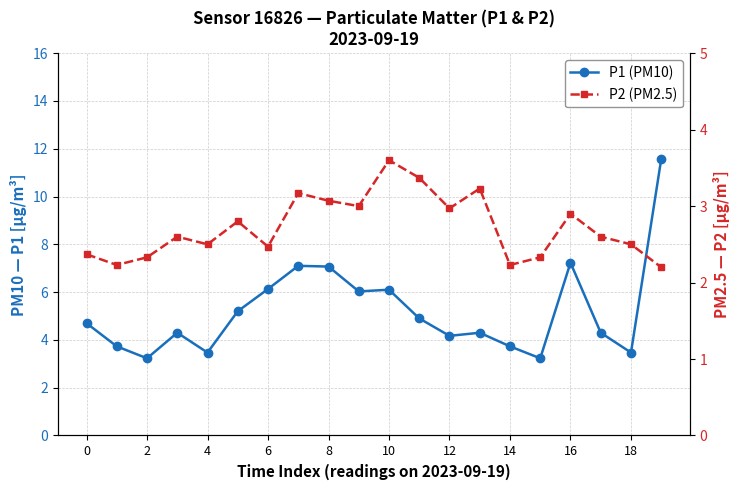

Reading left to right, extract all data points from this chart.

P1 (PM10): 4.7	3.7	3.2	4.3	3.5	5.2	6.1	7.1	7.1	6.0	6.1	4.9	4.2	4.3	3.7	3.2	7.2	4.3	3.5	11.6
P2 (PM2.5): 2.4	2.2	2.3	2.6	2.5	2.8	2.5	3.2	3.1	3.0	3.6	3.4	3.0	3.2	2.2	2.3	2.9	2.6	2.5	2.2